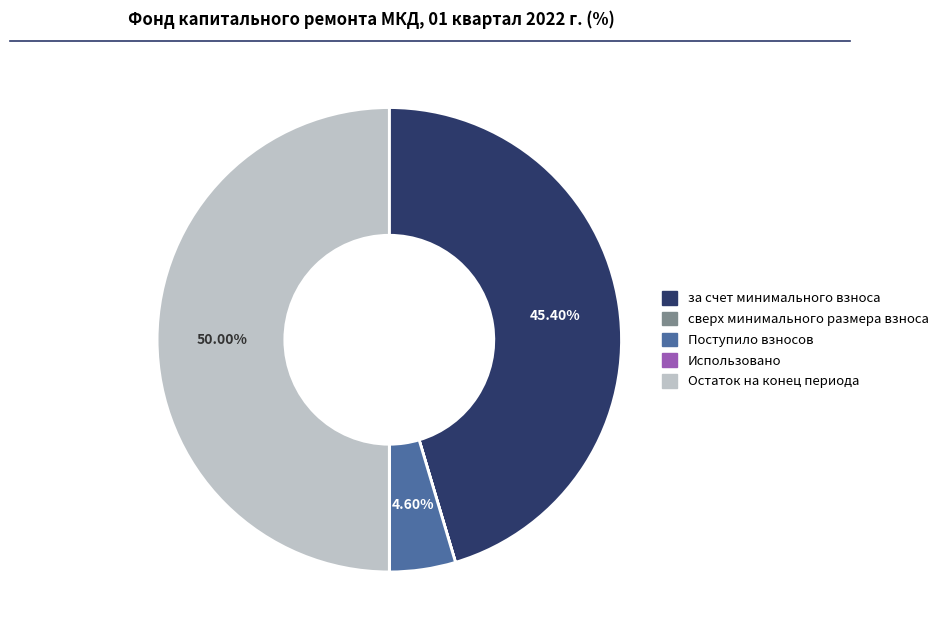

Between за счет минимального взноса and Остаток на конец периода, which is larger?

Остаток на конец периода